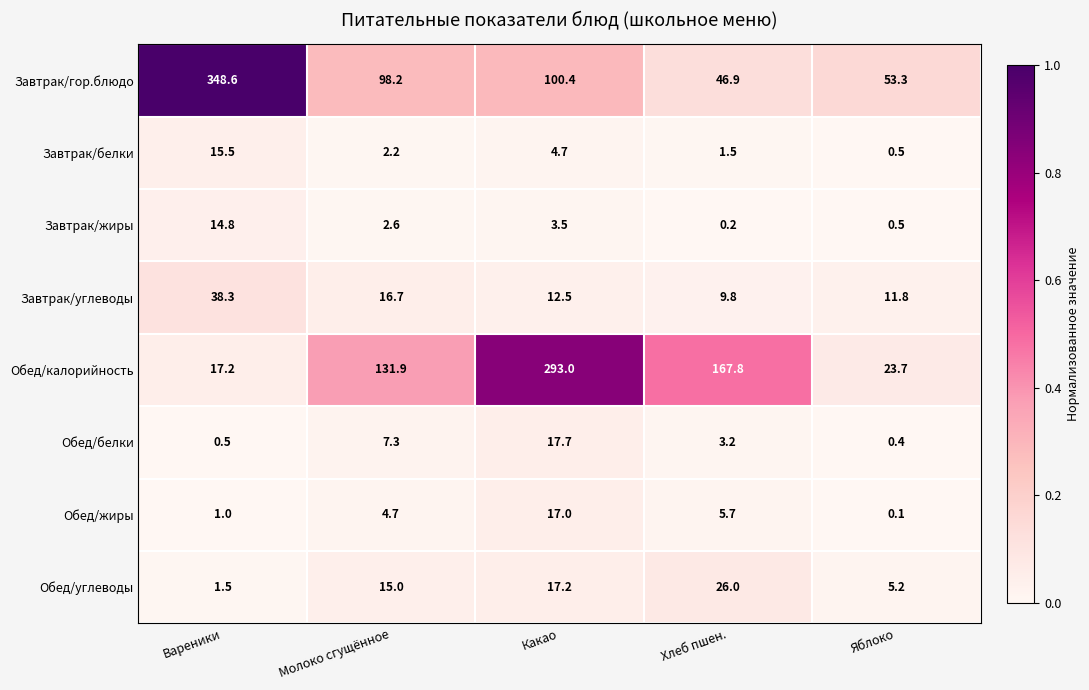

What is the total value across all series at Вареники?

437.4